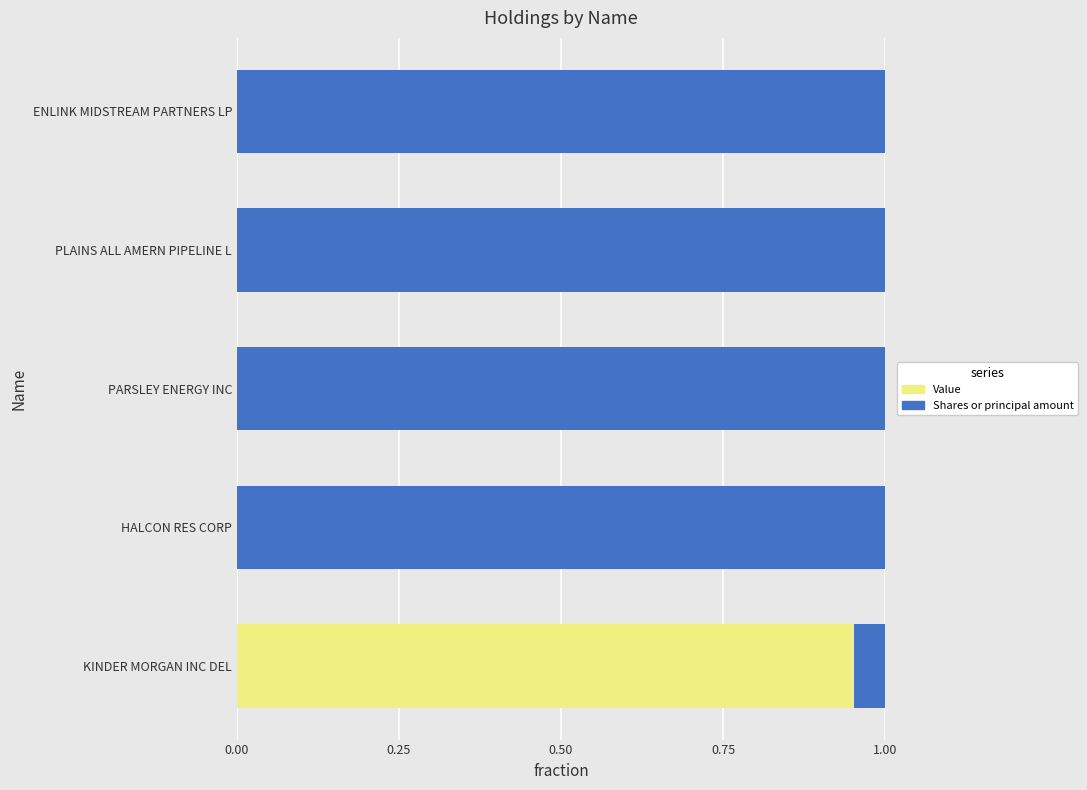

Which category has the highest value in the Value series?

KINDER MORGAN INC DEL